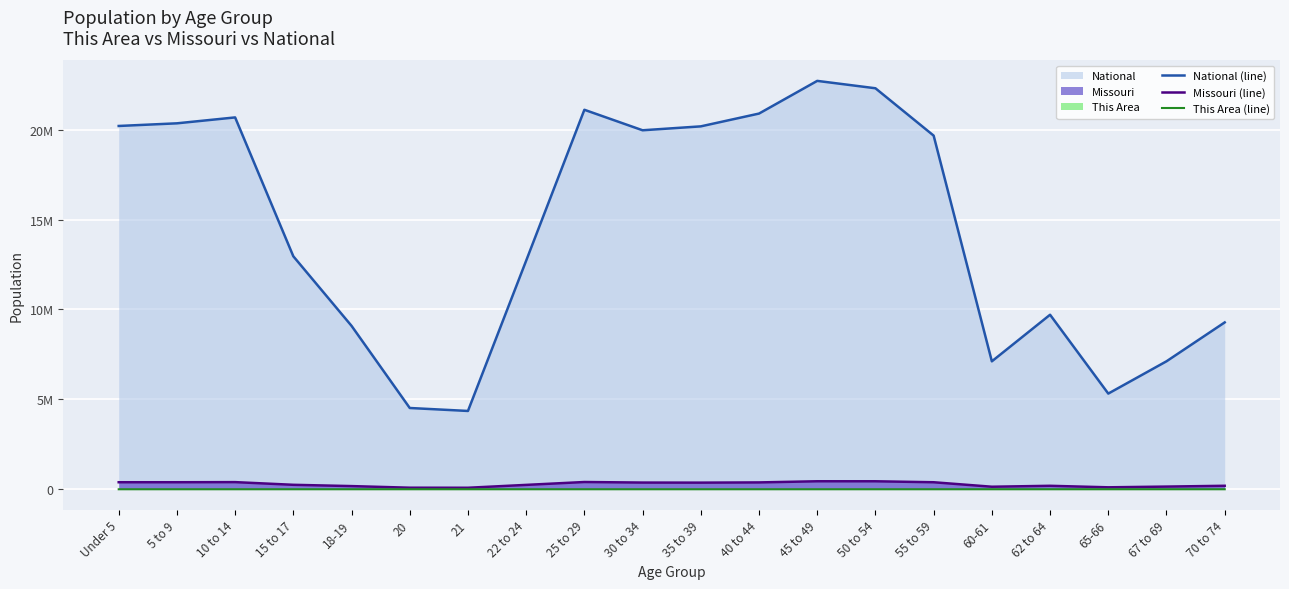

What is the sum of the National (line) values at 10 to 14 and 30 to 34?

40639293